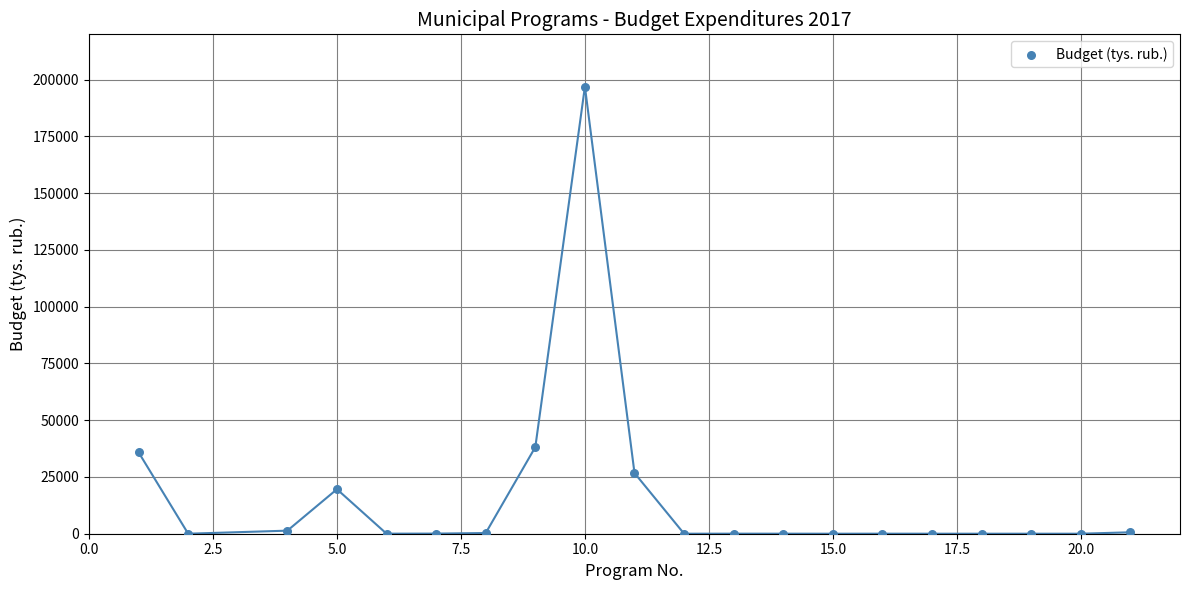

What is the range of X values (max minus min)?

20.0